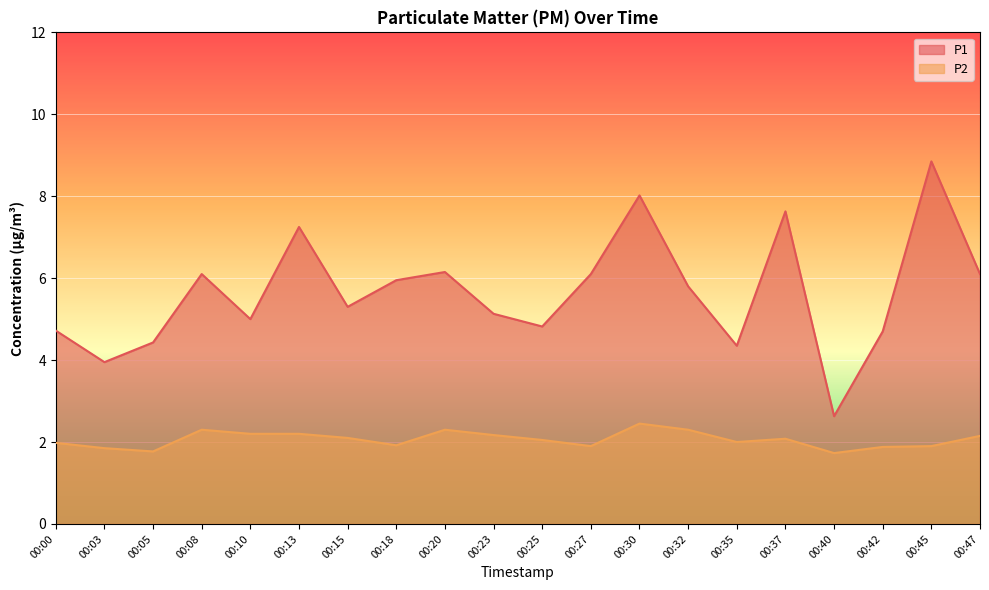

The value of P2 at 00:20 is 2.3. True or false?

True